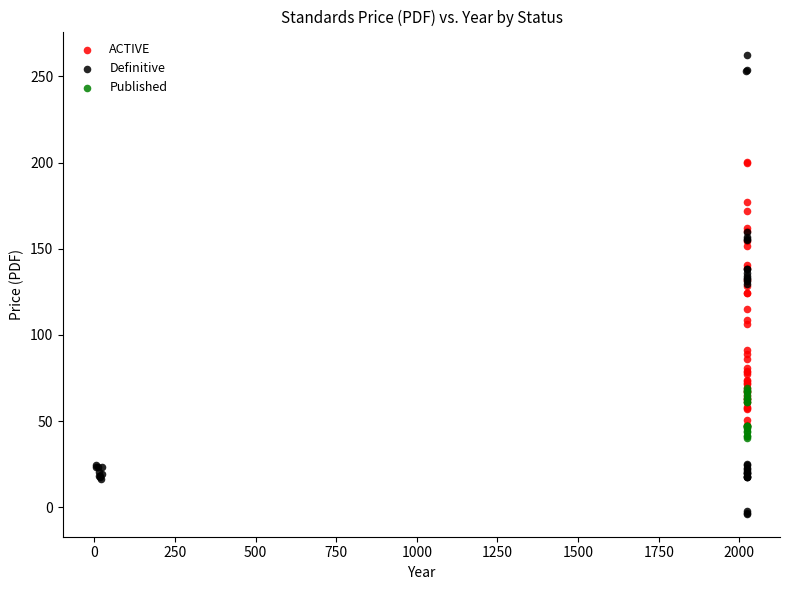

Which series reaches the maximum Y coordinate?

Definitive